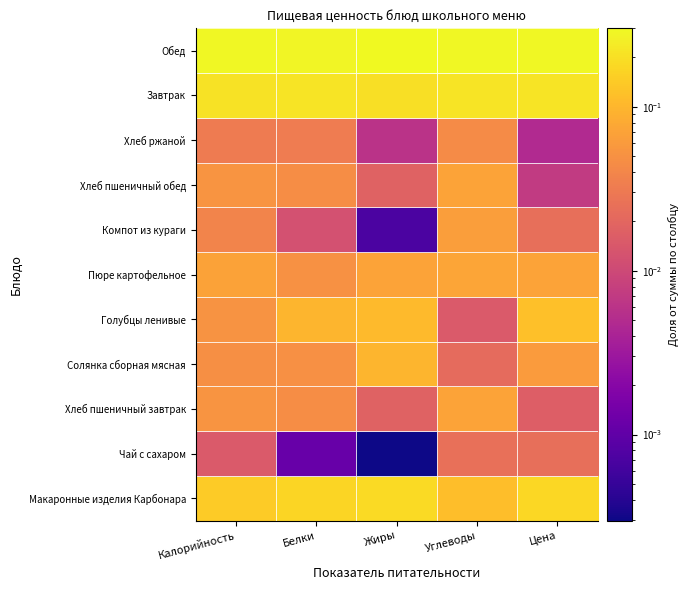

At which category is the sum across all series the highest?

Жиры